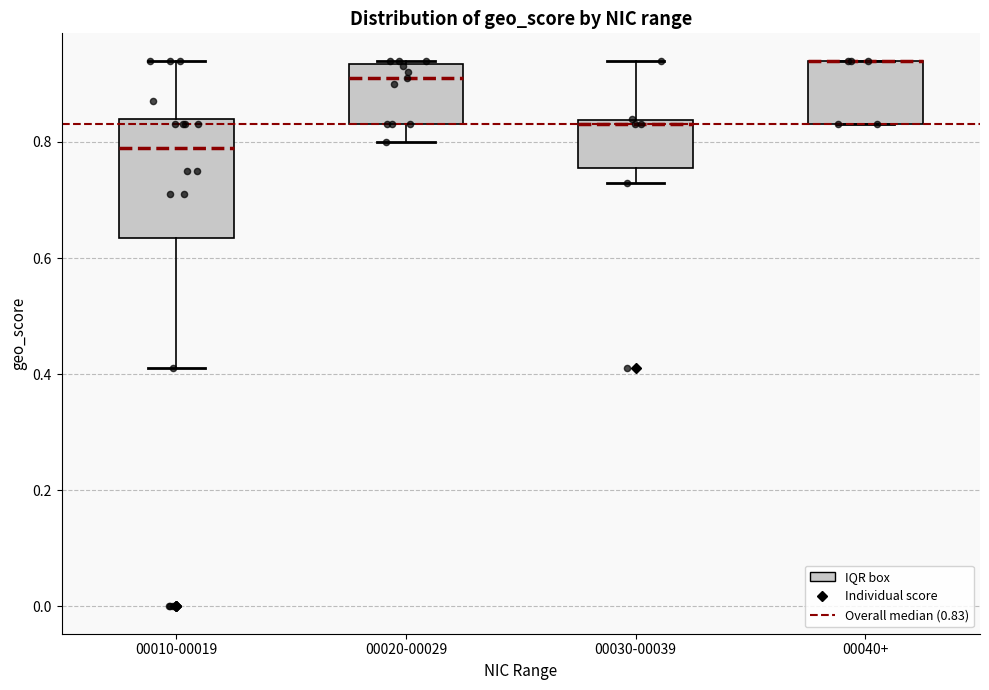

Where does the lower whisker of the box for 00010-00019 end on the y-axis? The values are not printed on the chart, so give them approximately, as read against the axis.

0.42